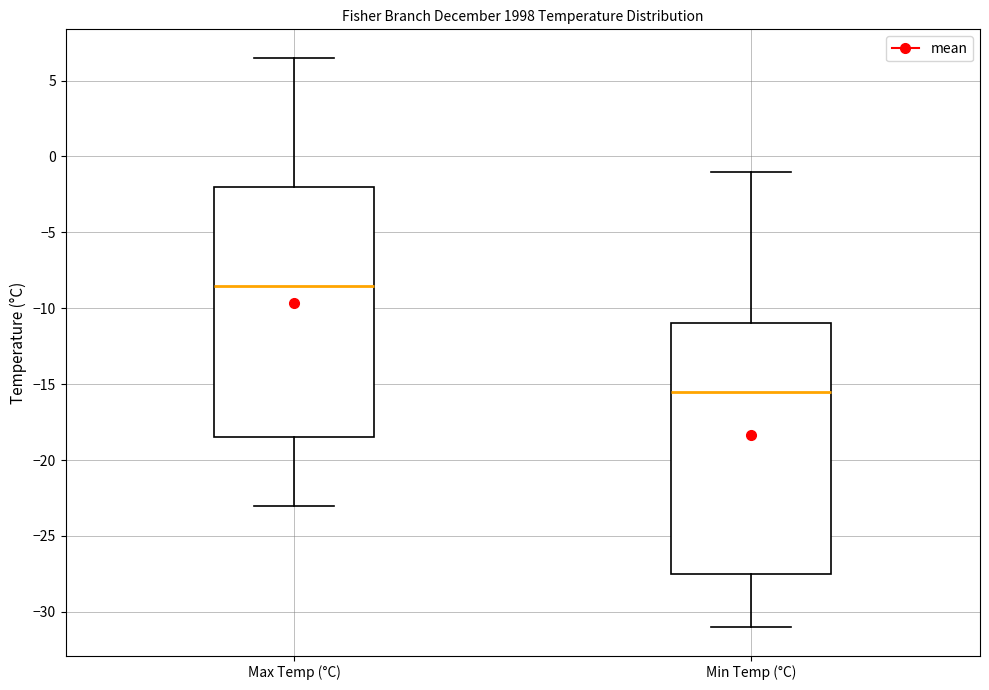

Reading left to right, read every box against the y-axis: the position of its median line, the range the box covers, and the ends of its whiskers. The values are not printed on the chart, so give them approximately, as read against the axis.

Max Temp (°C): median -8.5, box -18.5 to -2.0, whiskers -23.0 to 6.5
Min Temp (°C): median -15.5, box -27.5 to -11.0, whiskers -31.0 to -1.0